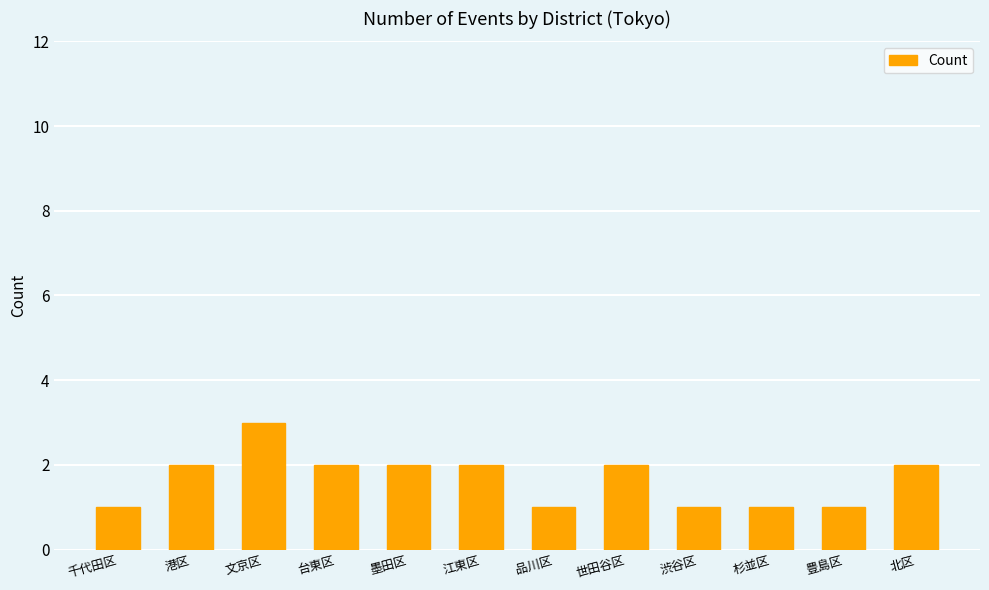

What is the average value?

2